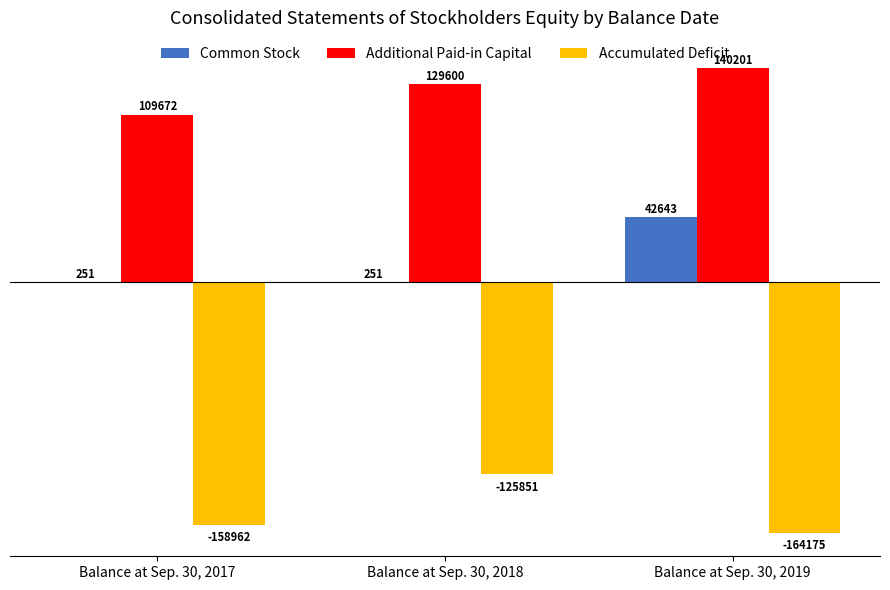

Count the Accumulated Deficit values in the range -164175 to -125851.

3